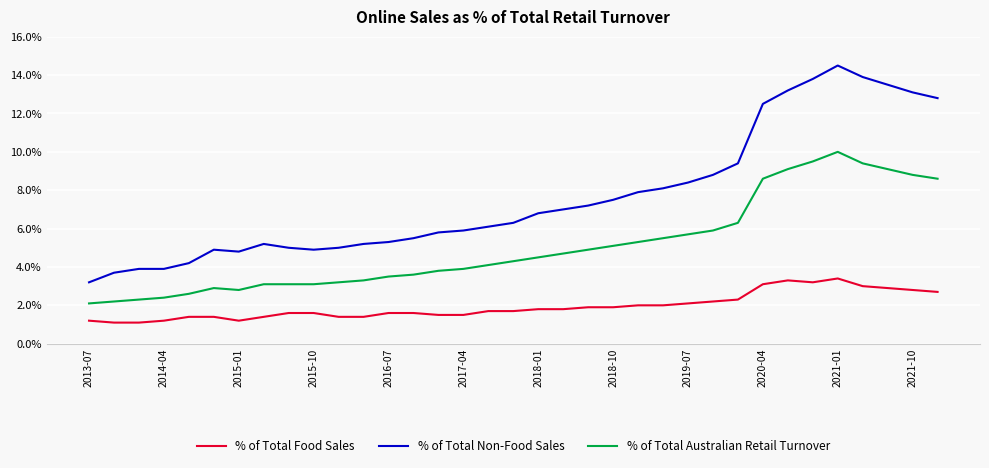

Reading right to left, what are all the values shown in this chart?

% of Total Food Sales: 2.7	2.8	2.9	3.0	3.4	3.2	3.3	3.1	2.3	2.2	2.1	2.0	2.0	1.9	1.9	1.8	1.8	1.7	1.7	1.5	1.5	1.6	1.6	1.4	1.4	1.6	1.6	1.4	1.2	1.4	1.4	1.2	1.1	1.1	1.2
% of Total Non-Food Sales: 12.8	13.1	13.5	13.9	14.5	13.8	13.2	12.5	9.4	8.8	8.4	8.1	7.9	7.5	7.2	7.0	6.8	6.3	6.1	5.9	5.8	5.5	5.3	5.2	5.0	4.9	5.0	5.2	4.8	4.9	4.2	3.9	3.9	3.7	3.2
% of Total Australian Retail Turnover: 8.6	8.8	9.1	9.4	10.0	9.5	9.1	8.6	6.3	5.9	5.7	5.5	5.3	5.1	4.9	4.7	4.5	4.3	4.1	3.9	3.8	3.6	3.5	3.3	3.2	3.1	3.1	3.1	2.8	2.9	2.6	2.4	2.3	2.2	2.1